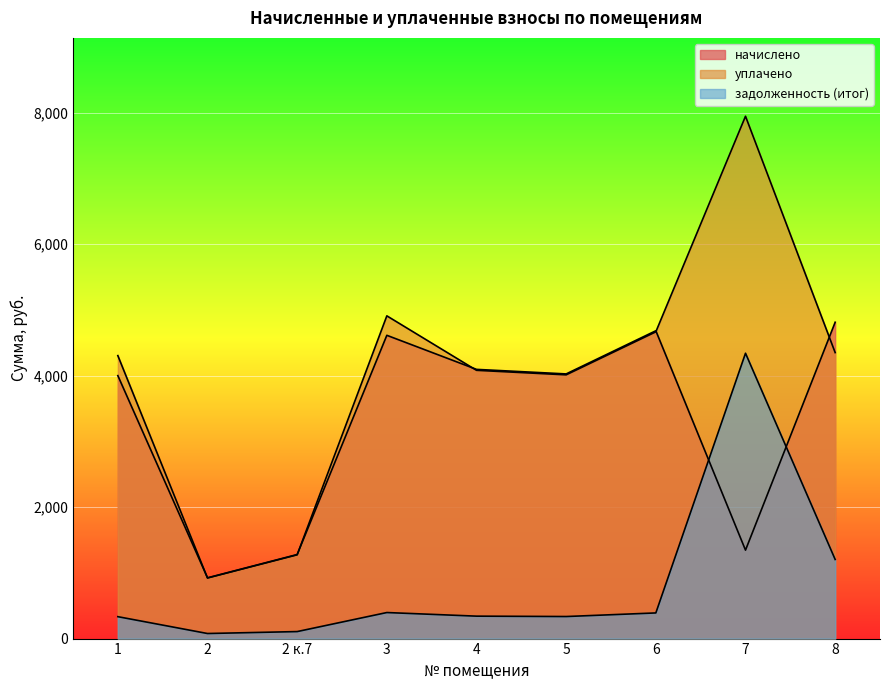

At which label does начислено first exceed 4026?

3